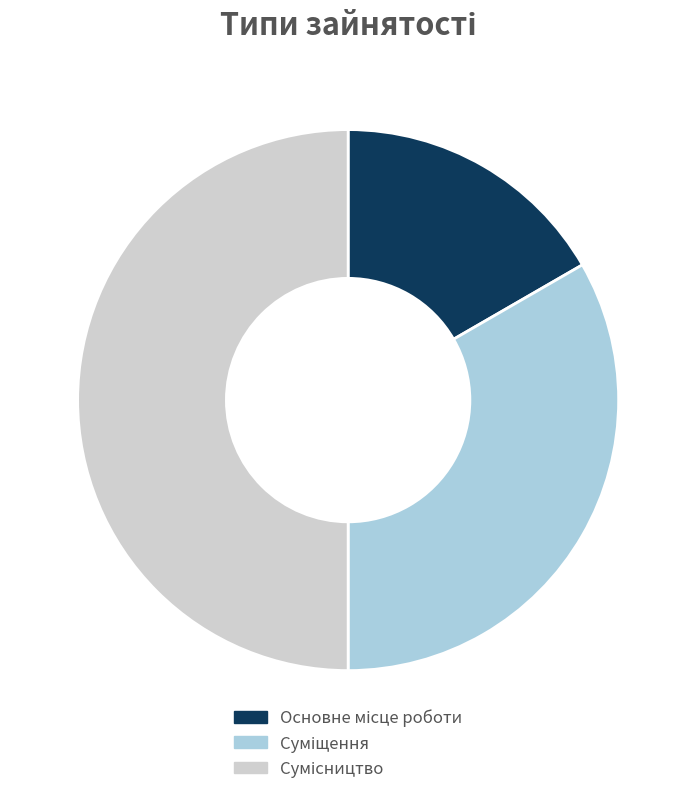

What is the total percentage of Основне місце роботи and Суміщення?

50.0%